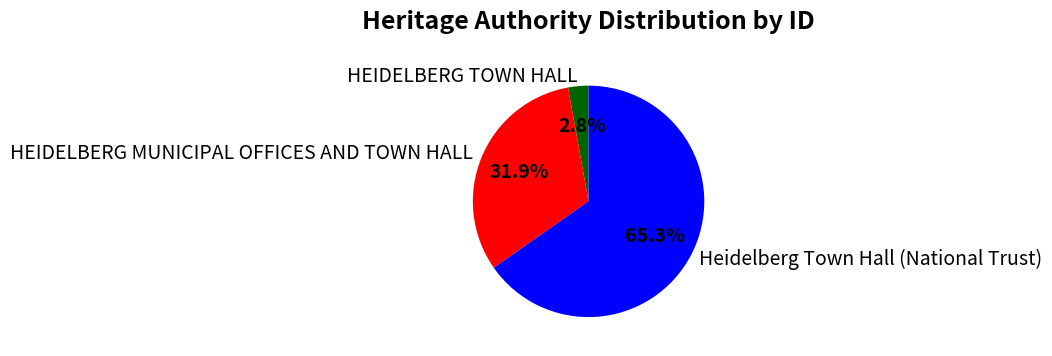

To the nearest percent, what percentage of the pie is HEIDELBERG TOWN HALL?

3%